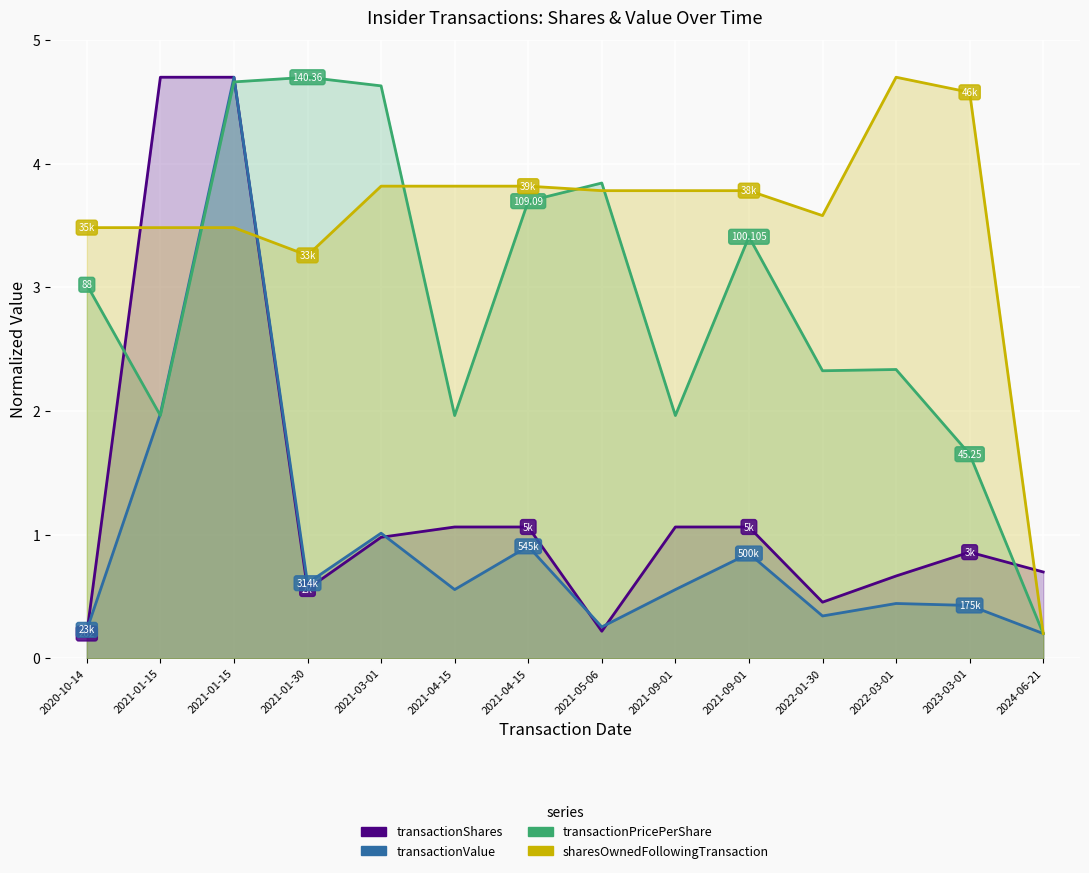

What is the label of the 5th point from the right?

2021-09-01